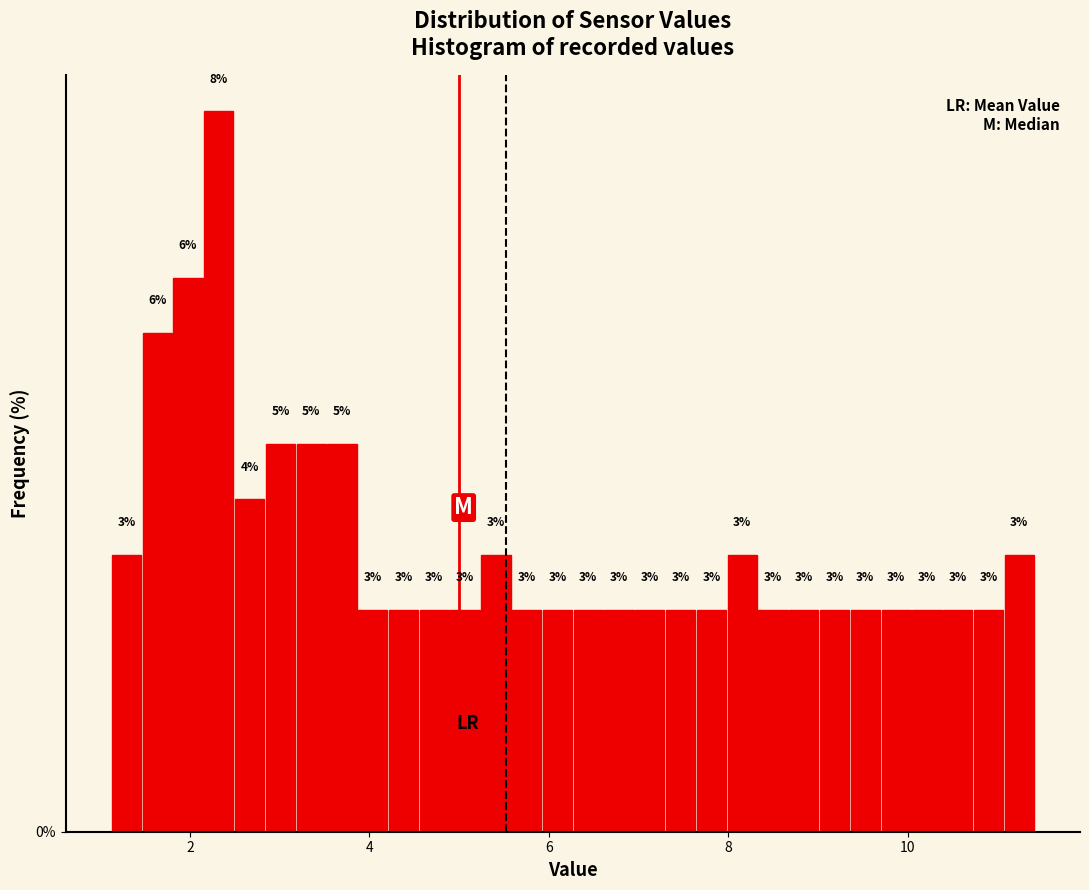

Read against the x-axis, roughly where is the centre of the tallest bar?

2.4